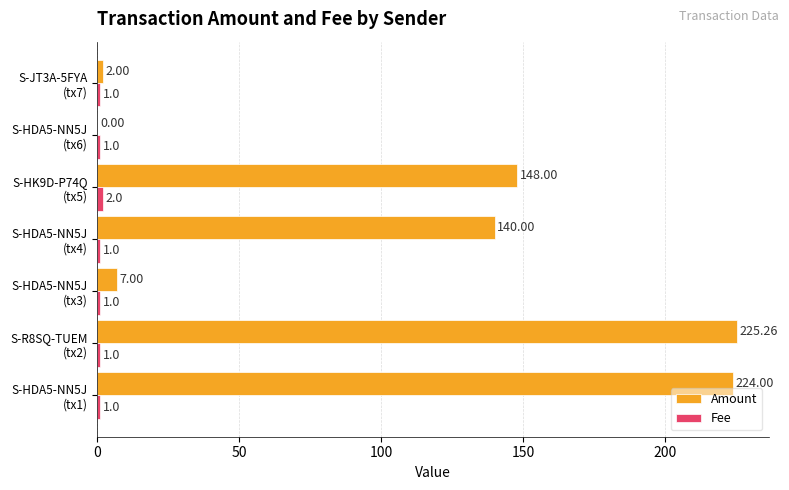

At which category is the sum across all series the highest?

S-R8SQ-TUEM
(tx2)